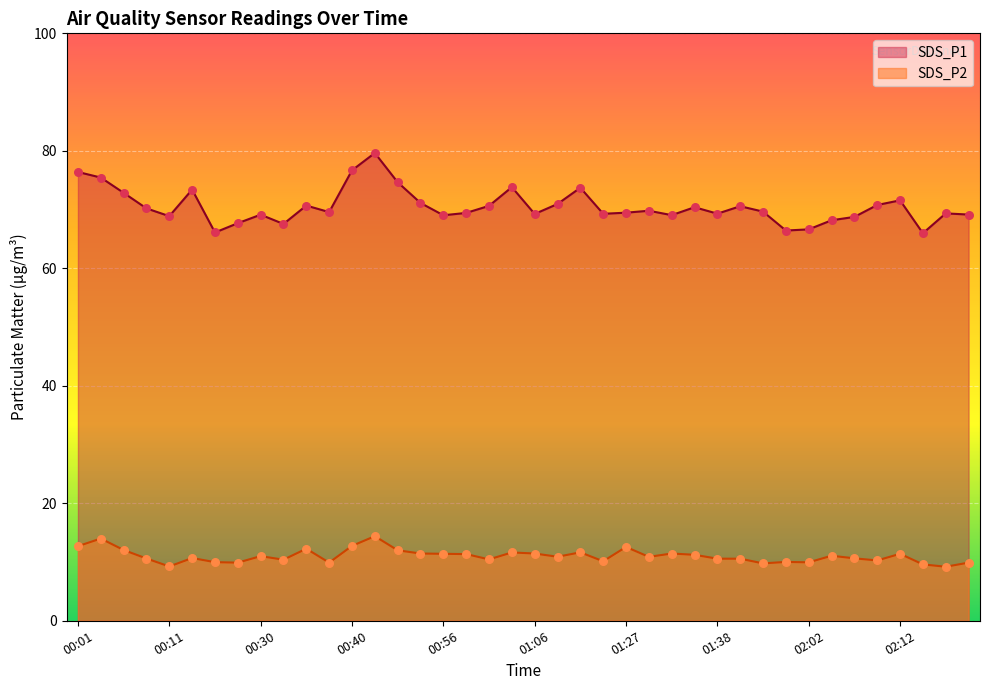

Which series has the largest total across all categories?

SDS_P1